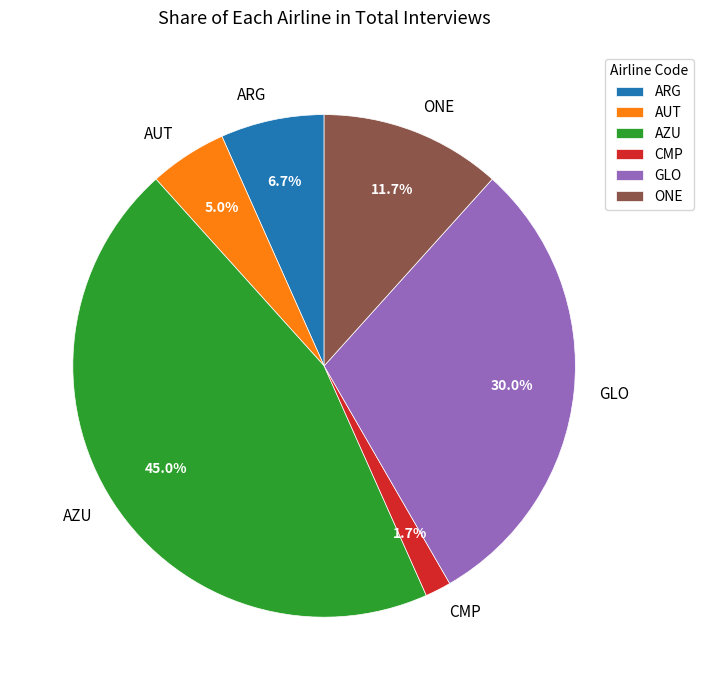

Is the sum of GLO and AUT greater than half?

No